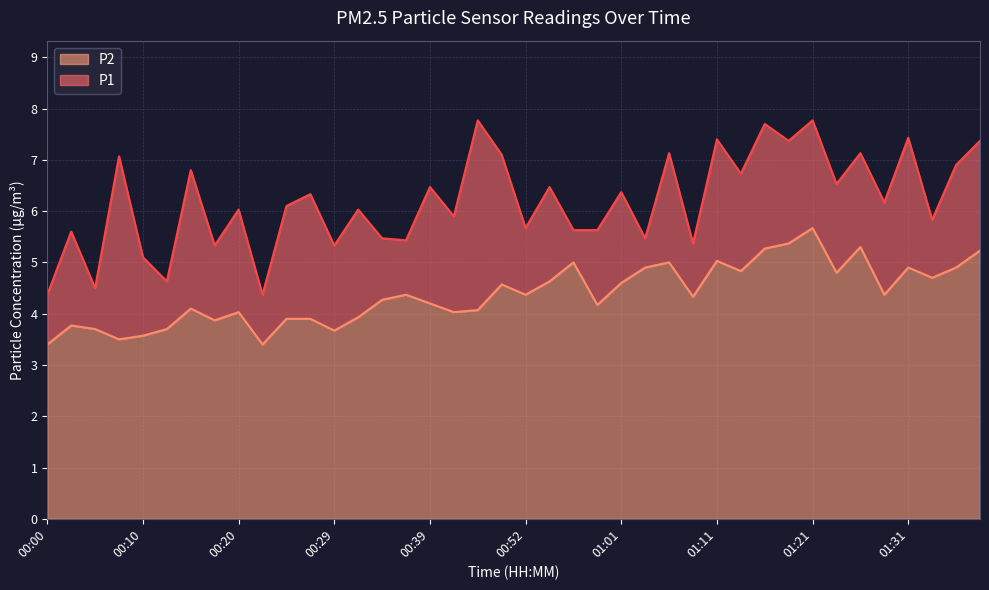

True or false: P1 and P2 intersect in this chart.

False